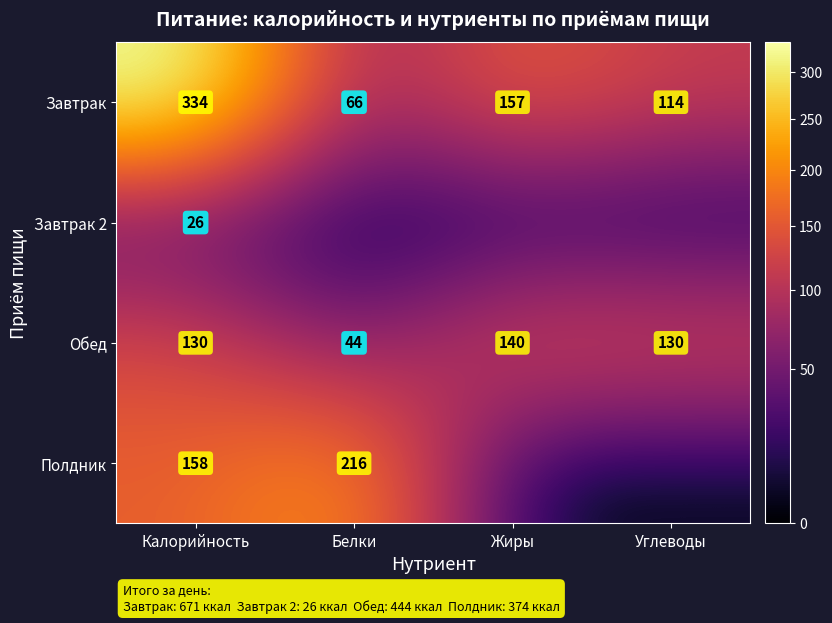

Where is Завтрак nearest to the value 200?

Жиры